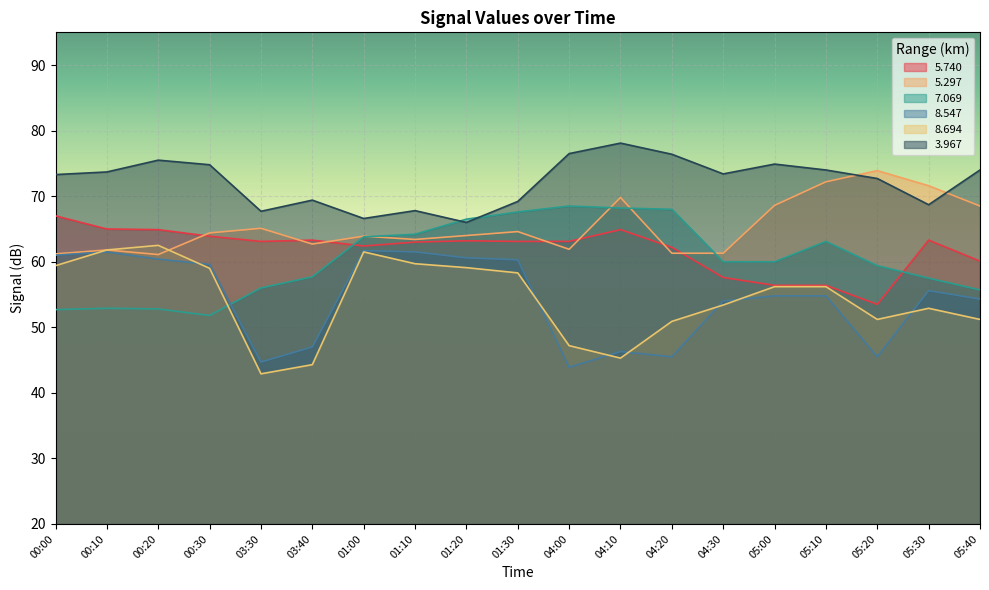

True or false:   3.967 has more than 2 interior local peaks.

True